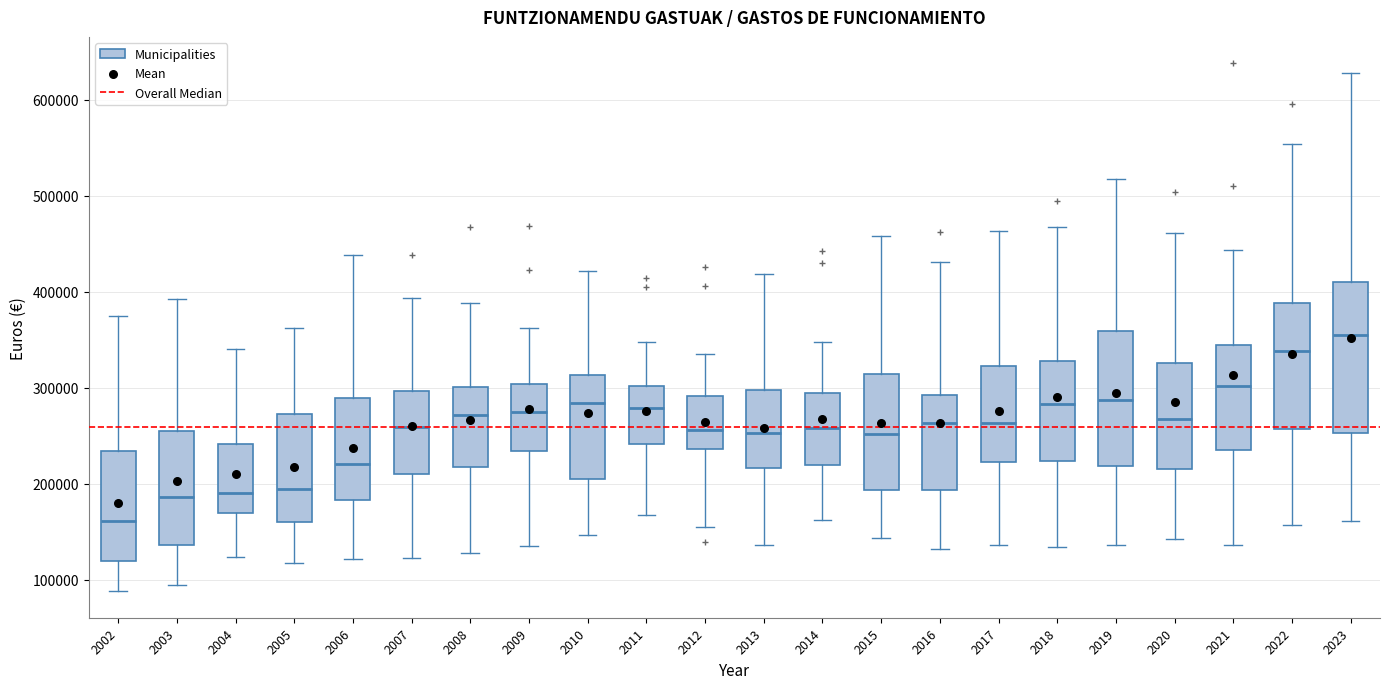

Which box's median line is the lowest?

2002